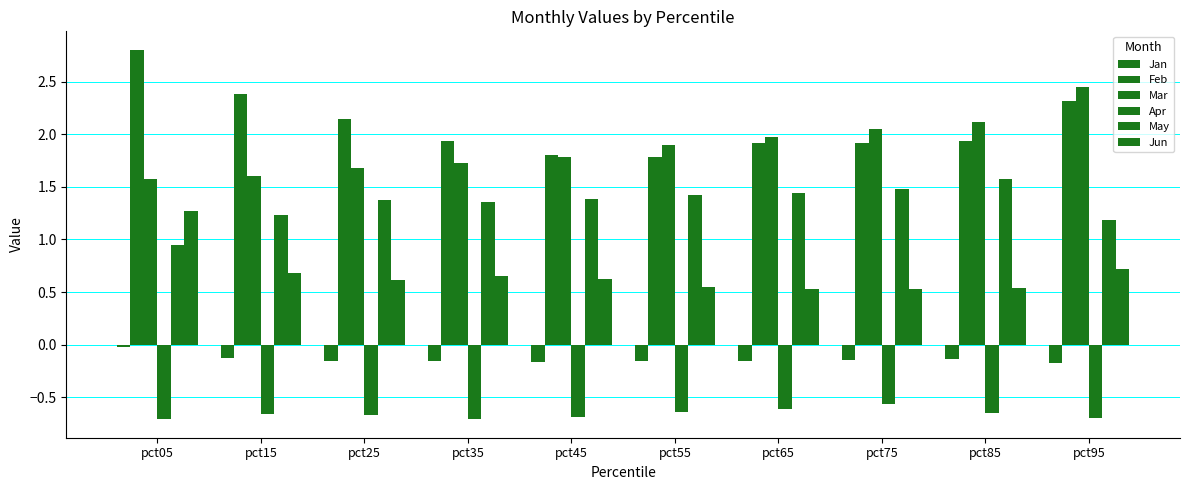

What is the approximate value of Mar at pct35?

1.7